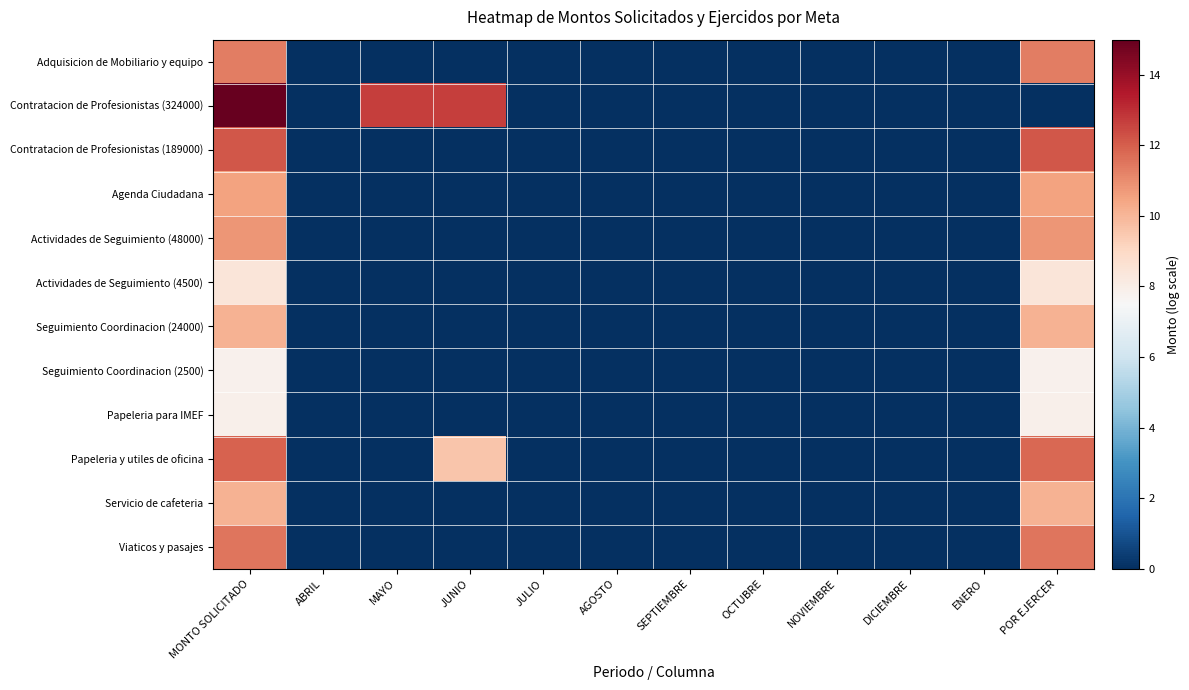

Reading right to left, what are all the values shown in this chart?

Adquisicion de Mobiliario y equipo: POR EJERCER=11.3	ENERO=0.0	DICIEMBRE=0.0	NOVIEMBRE=0.0	OCTUBRE=0.0	SEPTIEMBRE=0.0	AGOSTO=0.0	JULIO=0.0	JUNIO=0.0	MAYO=0.0	ABRIL=0.0	MONTO SOLICITADO=11.3
Contratacion de Profesionistas (324000): POR EJERCER=0.0	ENERO=0.0	DICIEMBRE=0.0	NOVIEMBRE=0.0	OCTUBRE=0.0	SEPTIEMBRE=0.0	AGOSTO=0.0	JULIO=0.0	JUNIO=12.7	MAYO=12.7	ABRIL=0.0	MONTO SOLICITADO=15.0
Contratacion de Profesionistas (189000): POR EJERCER=12.1	ENERO=0.0	DICIEMBRE=0.0	NOVIEMBRE=0.0	OCTUBRE=0.0	SEPTIEMBRE=0.0	AGOSTO=0.0	JULIO=0.0	JUNIO=0.0	MAYO=0.0	ABRIL=0.0	MONTO SOLICITADO=12.1
Agenda Ciudadana: POR EJERCER=10.5	ENERO=0.0	DICIEMBRE=0.0	NOVIEMBRE=0.0	OCTUBRE=0.0	SEPTIEMBRE=0.0	AGOSTO=0.0	JULIO=0.0	JUNIO=0.0	MAYO=0.0	ABRIL=0.0	MONTO SOLICITADO=10.5
Actividades de Seguimiento (48000): POR EJERCER=10.8	ENERO=0.0	DICIEMBRE=0.0	NOVIEMBRE=0.0	OCTUBRE=0.0	SEPTIEMBRE=0.0	AGOSTO=0.0	JULIO=0.0	JUNIO=0.0	MAYO=0.0	ABRIL=0.0	MONTO SOLICITADO=10.8
Actividades de Seguimiento (4500): POR EJERCER=8.4	ENERO=0.0	DICIEMBRE=0.0	NOVIEMBRE=0.0	OCTUBRE=0.0	SEPTIEMBRE=0.0	AGOSTO=0.0	JULIO=0.0	JUNIO=0.0	MAYO=0.0	ABRIL=0.0	MONTO SOLICITADO=8.4
Seguimiento Coordinacion (24000): POR EJERCER=10.1	ENERO=0.0	DICIEMBRE=0.0	NOVIEMBRE=0.0	OCTUBRE=0.0	SEPTIEMBRE=0.0	AGOSTO=0.0	JULIO=0.0	JUNIO=0.0	MAYO=0.0	ABRIL=0.0	MONTO SOLICITADO=10.1
Seguimiento Coordinacion (2500): POR EJERCER=7.8	ENERO=0.0	DICIEMBRE=0.0	NOVIEMBRE=0.0	OCTUBRE=0.0	SEPTIEMBRE=0.0	AGOSTO=0.0	JULIO=0.0	JUNIO=0.0	MAYO=0.0	ABRIL=0.0	MONTO SOLICITADO=7.8
Papeleria para IMEF: POR EJERCER=7.9	ENERO=0.0	DICIEMBRE=0.0	NOVIEMBRE=0.0	OCTUBRE=0.0	SEPTIEMBRE=0.0	AGOSTO=0.0	JULIO=0.0	JUNIO=0.0	MAYO=0.0	ABRIL=0.0	MONTO SOLICITADO=7.9
Papeleria y utiles de oficina: POR EJERCER=11.8	ENERO=0.0	DICIEMBRE=0.0	NOVIEMBRE=0.0	OCTUBRE=0.0	SEPTIEMBRE=0.0	AGOSTO=0.0	JULIO=0.0	JUNIO=9.6	MAYO=0.0	ABRIL=0.0	MONTO SOLICITADO=11.9
Servicio de cafeteria: POR EJERCER=10.1	ENERO=0.0	DICIEMBRE=0.0	NOVIEMBRE=0.0	OCTUBRE=0.0	SEPTIEMBRE=0.0	AGOSTO=0.0	JULIO=0.0	JUNIO=0.0	MAYO=0.0	ABRIL=0.0	MONTO SOLICITADO=10.1
Viaticos y pasajes: POR EJERCER=11.5	ENERO=0.0	DICIEMBRE=0.0	NOVIEMBRE=0.0	OCTUBRE=0.0	SEPTIEMBRE=0.0	AGOSTO=0.0	JULIO=0.0	JUNIO=0.0	MAYO=0.0	ABRIL=0.0	MONTO SOLICITADO=11.5